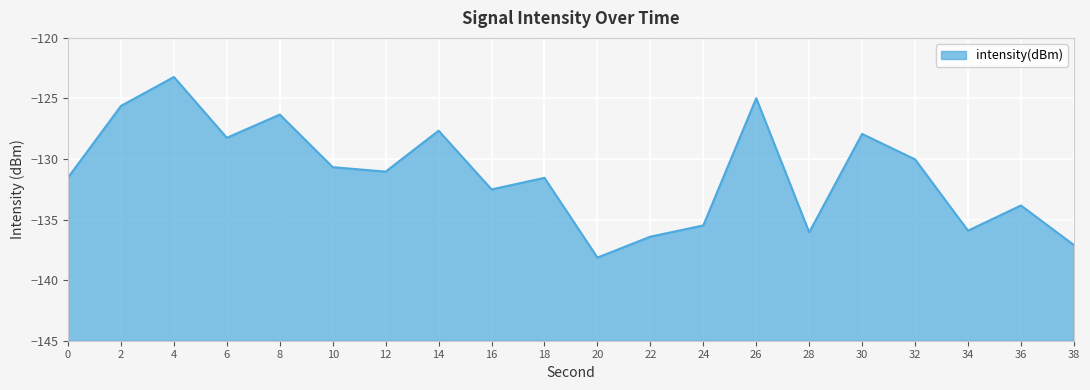

The chart shows a value of -136.4 at 22. True or false?

True